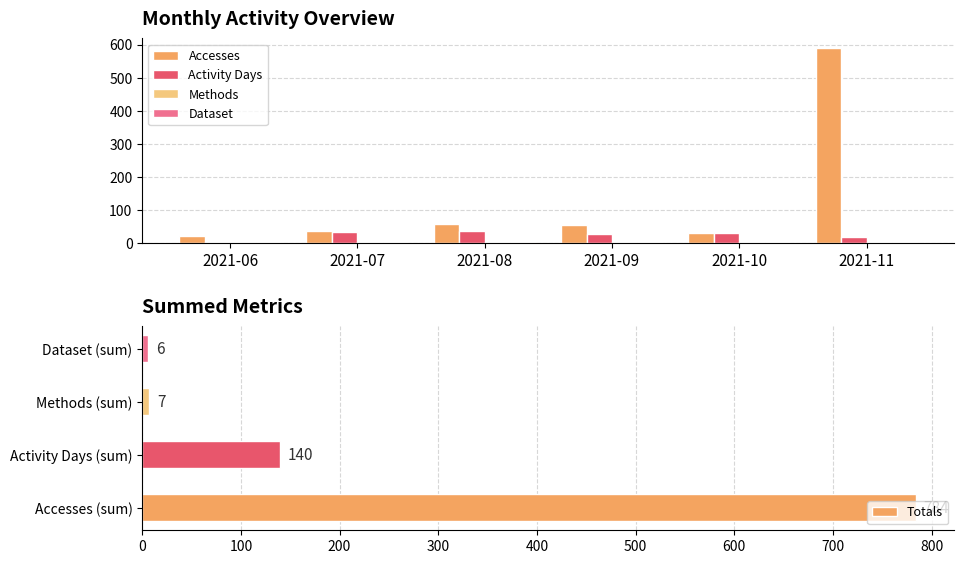

Which category has the highest value in the Totals series?

Accesses (sum)